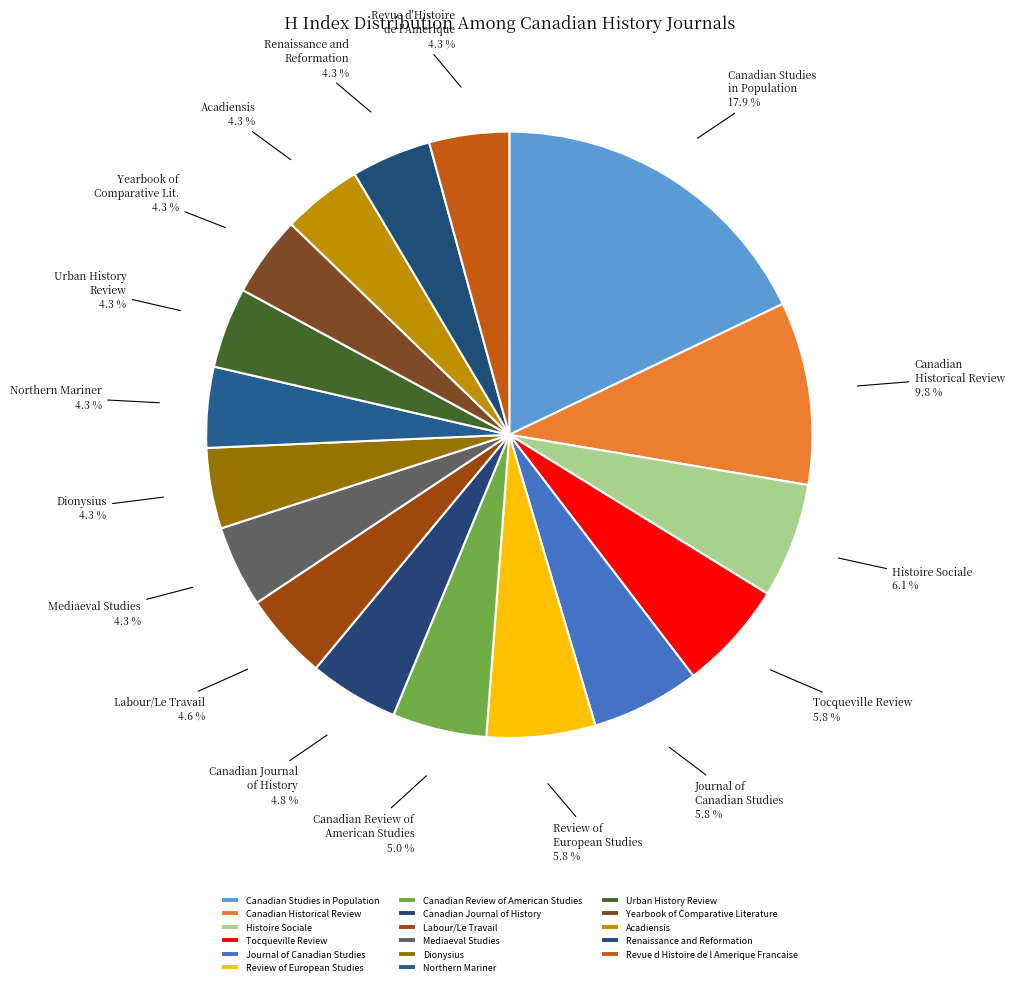

Does Northern Mariner represent more than half of the total?

No